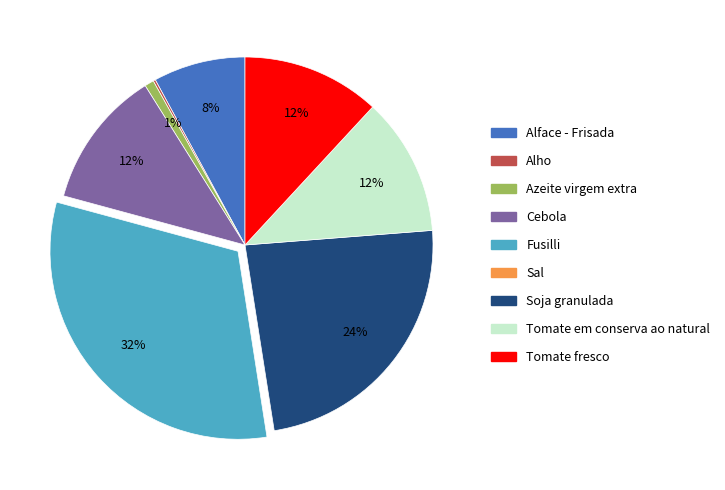

To the nearest percent, what is the difference between the largest and smallest slice percentages?

32%